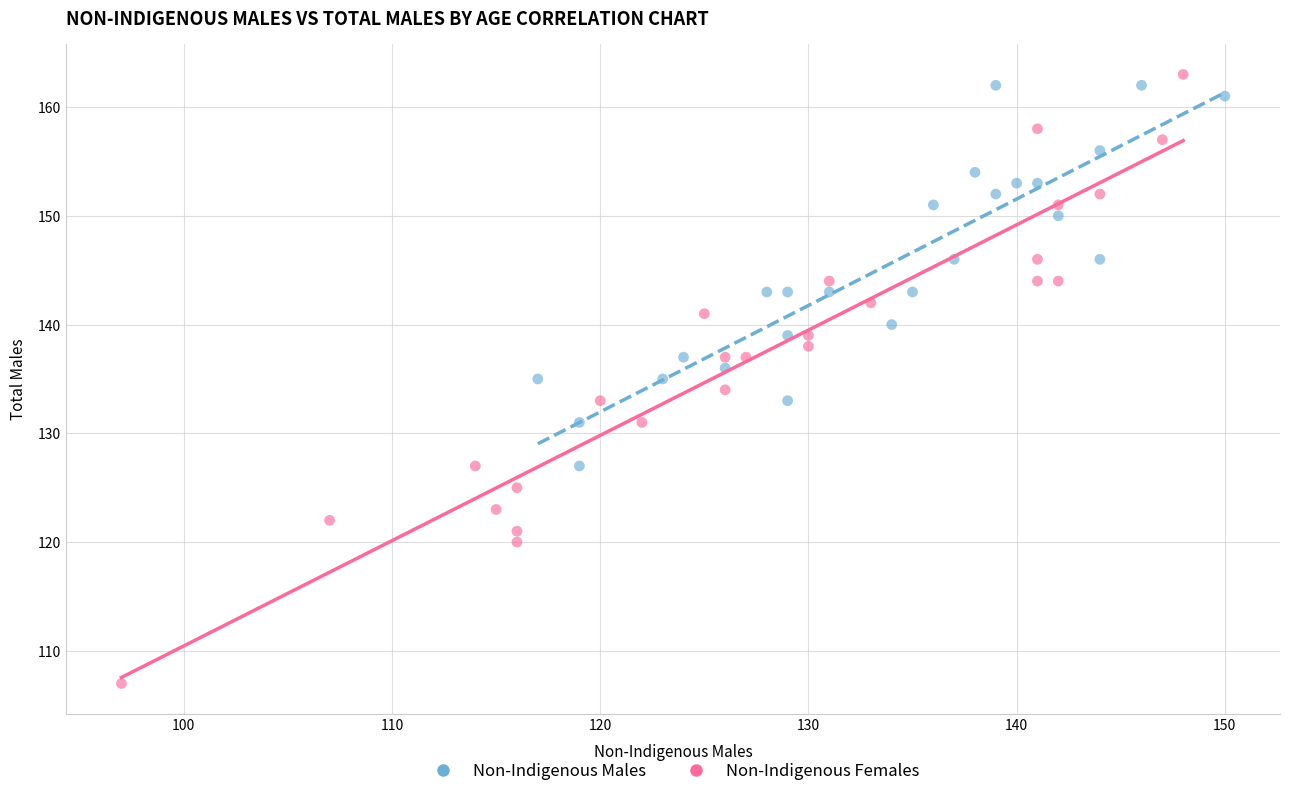

Which series has the widest spread of Y values?

Non-Indigenous Females